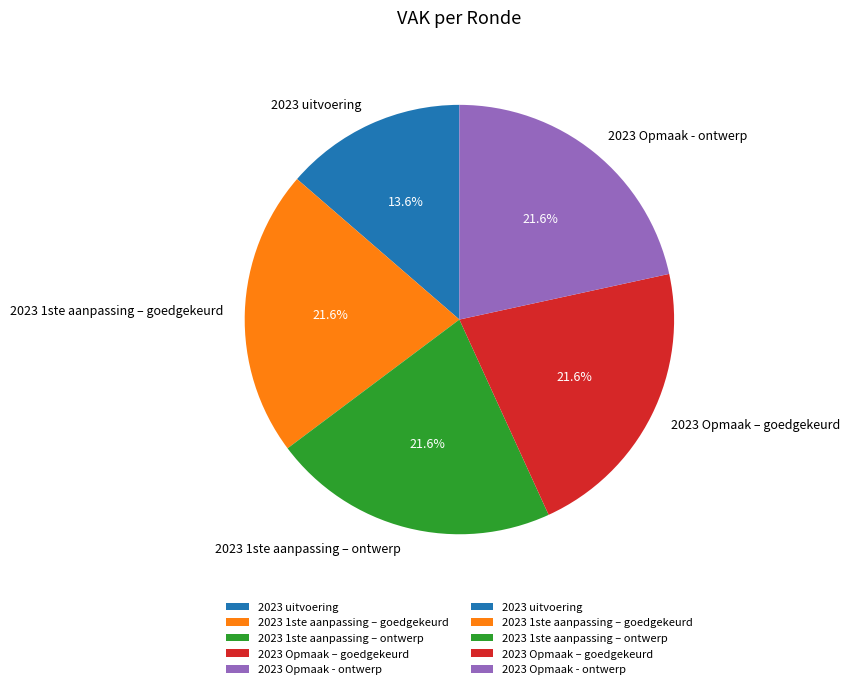

What is the total percentage of 2023 1ste aanpassing – ontwerp and 2023 1ste aanpassing – goedgekeurd?

43.2%